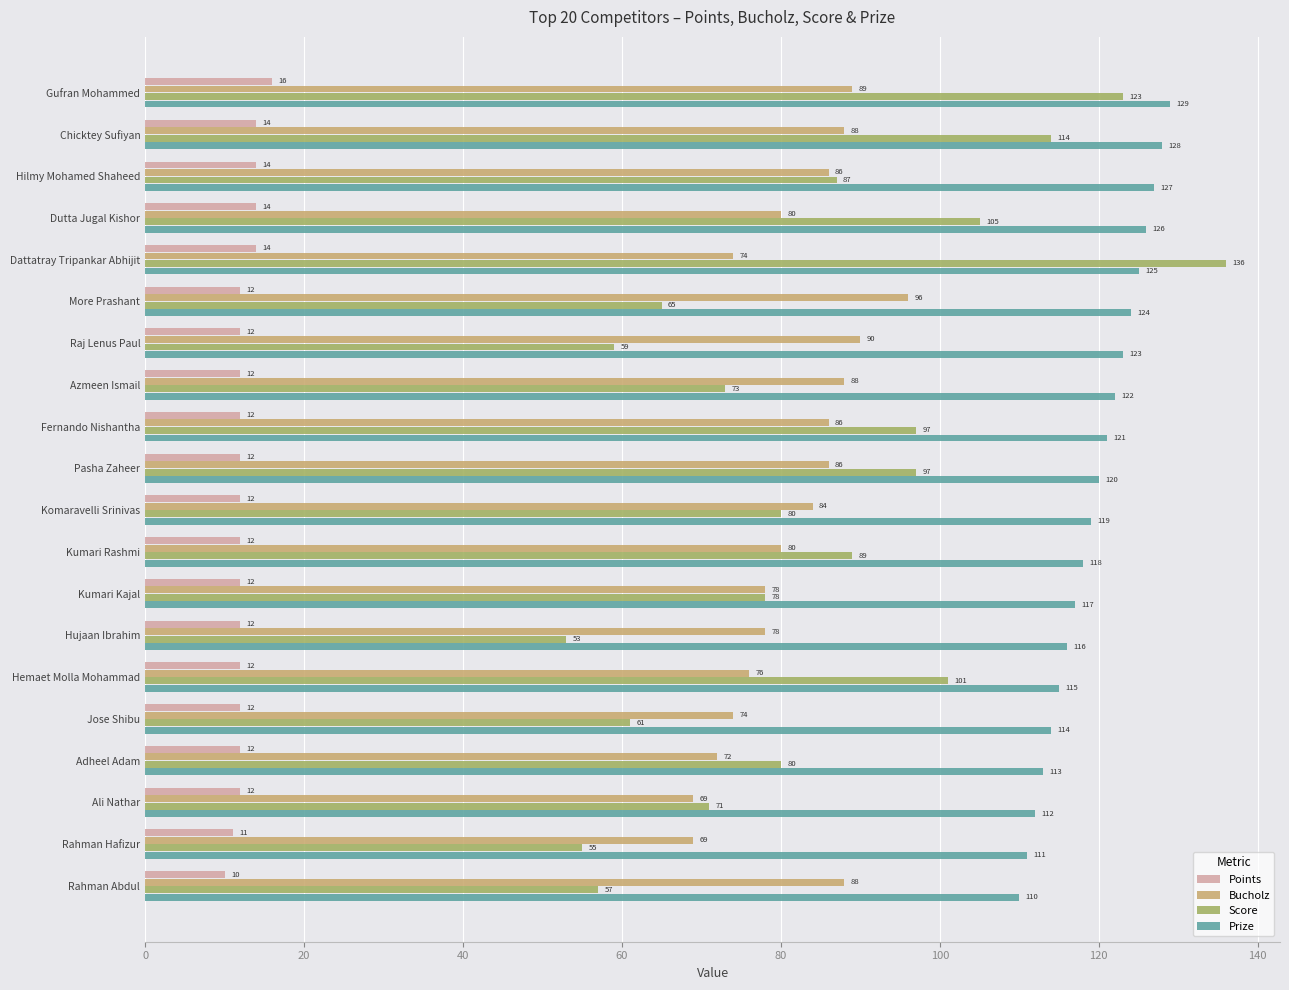

Rank the series at Hujaan Ibrahim from lowest to highest value.

Points, Score, Bucholz, Prize